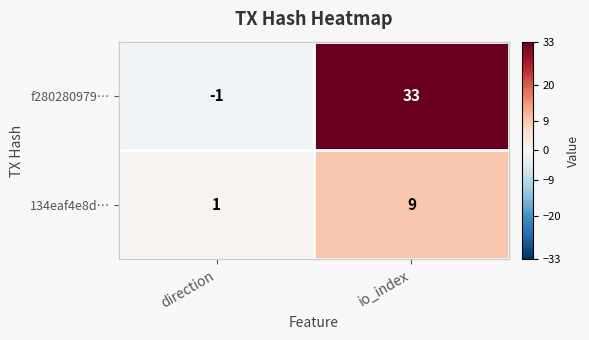

Between direction and io_index, which series saw the biggest shift?

f280280979…